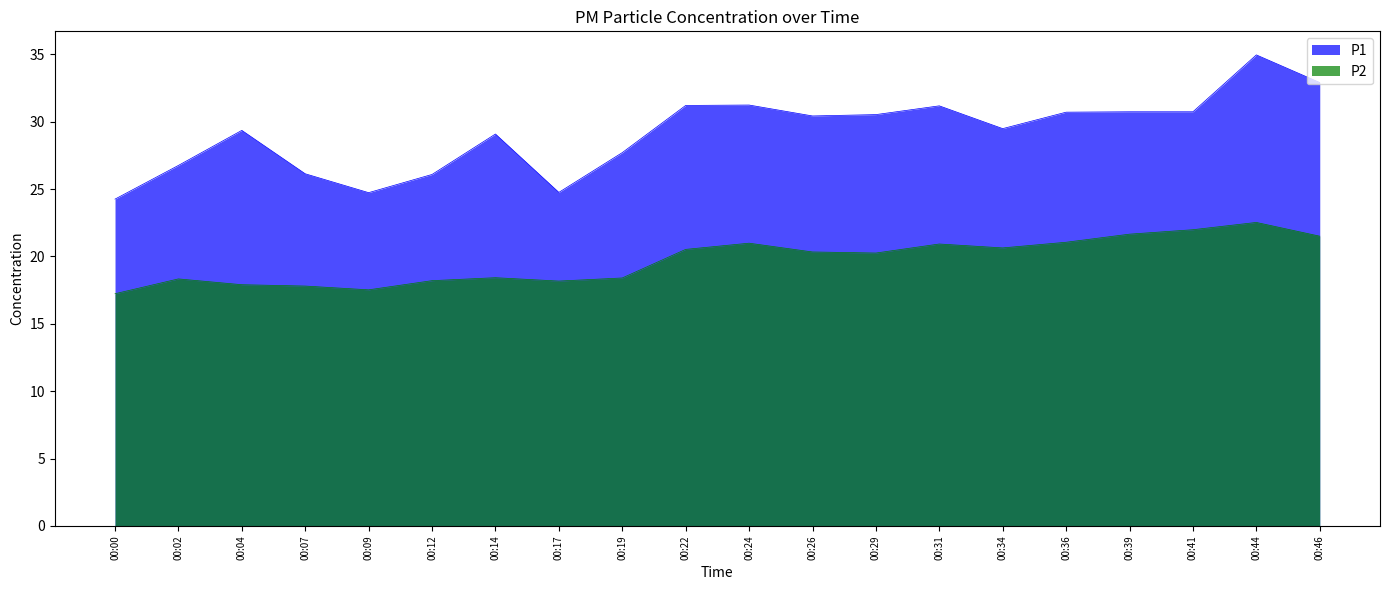

Which series changed the most between 00:02 and 00:12?

P1